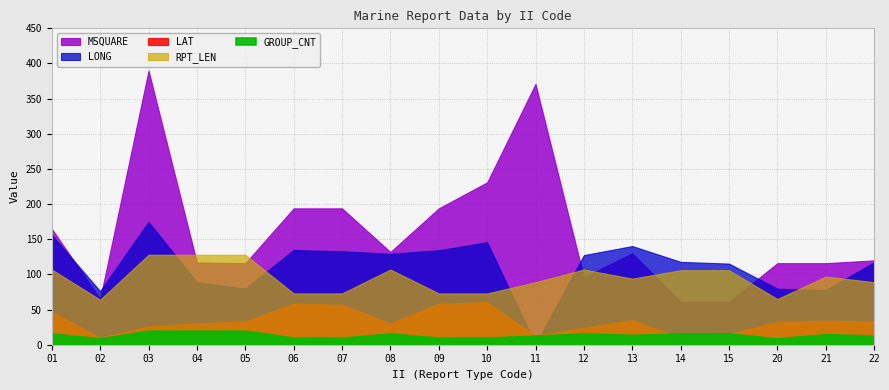

True or false: MSQUARE and LAT cross at least once.

False